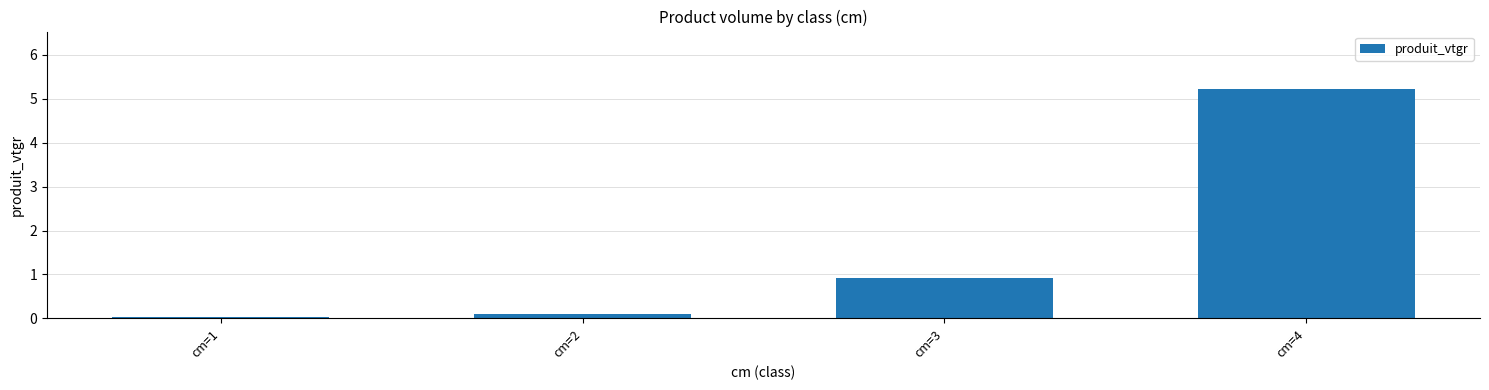

List the labels in order of value, smallest first.

cm=1, cm=2, cm=3, cm=4